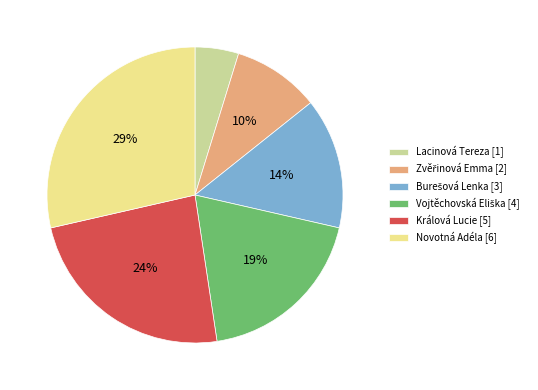

To the nearest percent, what is the difference between the largest and smallest slice percentages?

24%